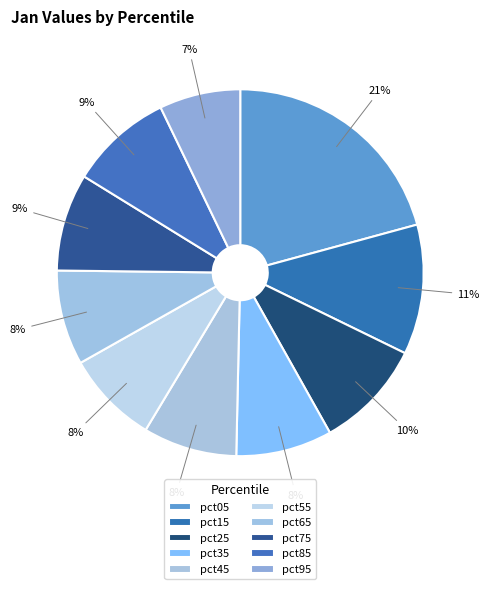

How much of the chart is everything except pct25?

90.4%